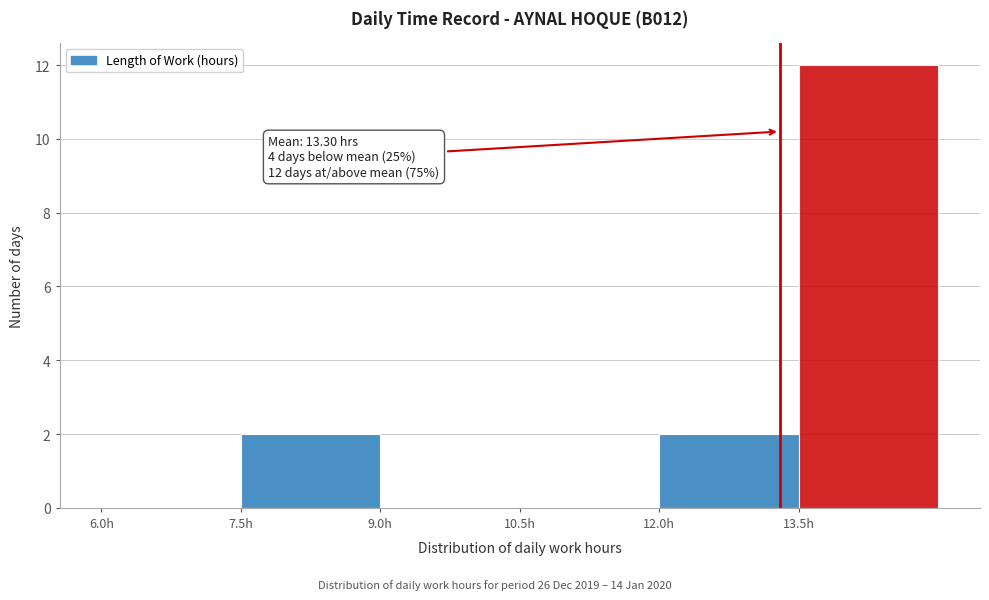

Which range on the x-axis has the tallest bar?

13.5 to 15.0